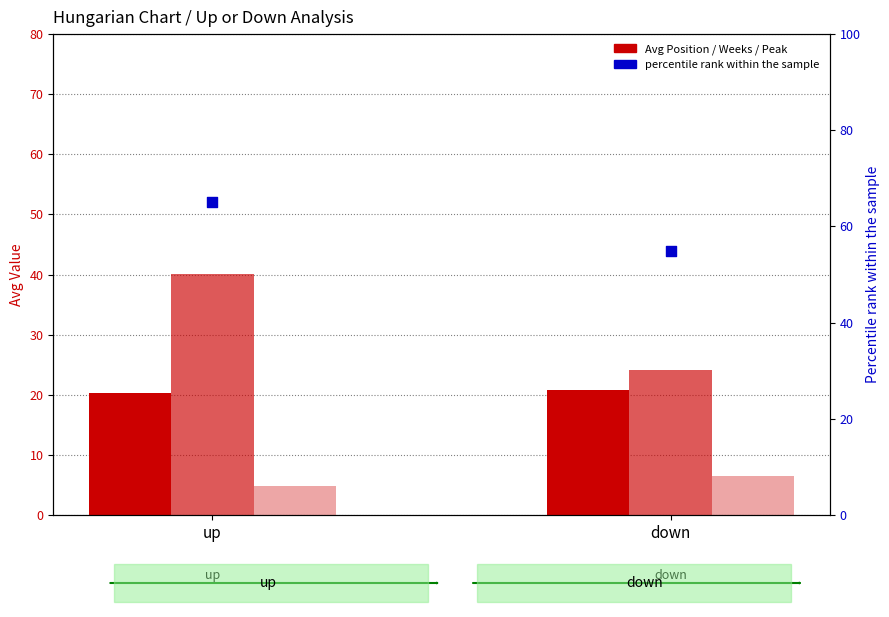

Which series reaches the maximum Y coordinate?

percentile rank within sample